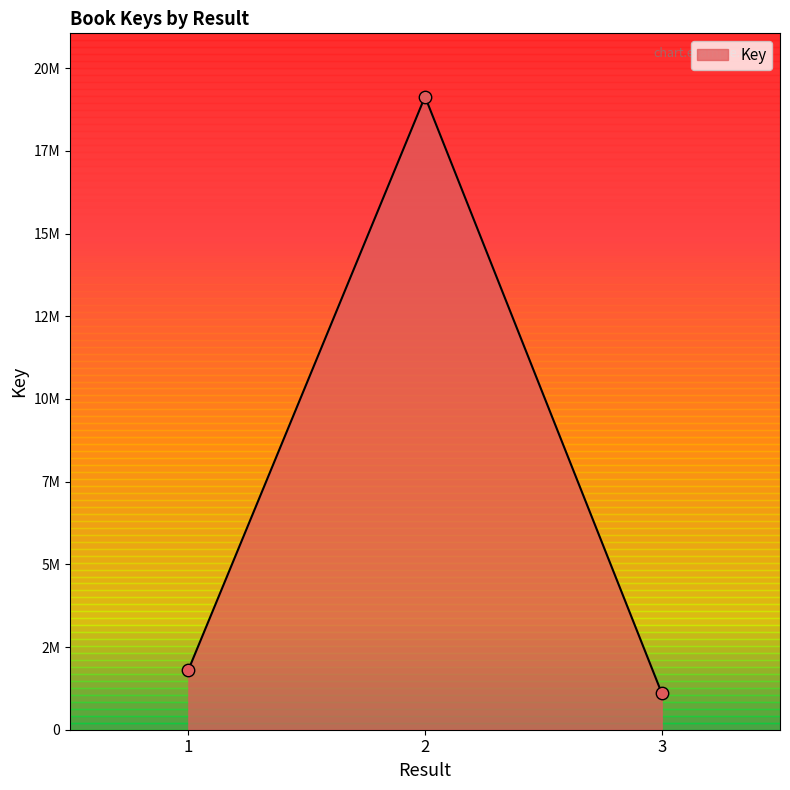

Between 2 and 1, which is larger?

2